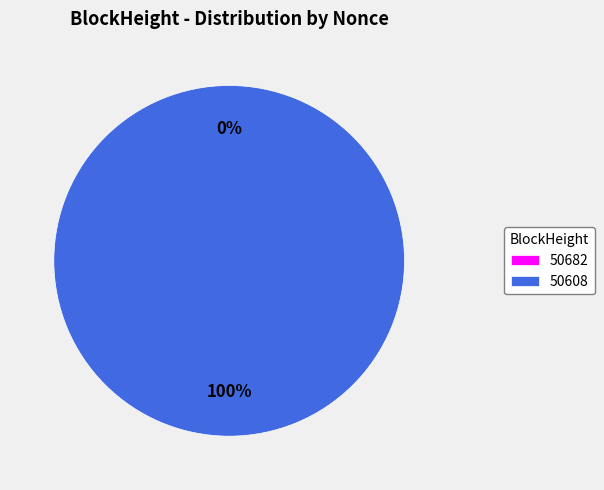

Rank the categories by value from lowest to highest.

50682, 50608